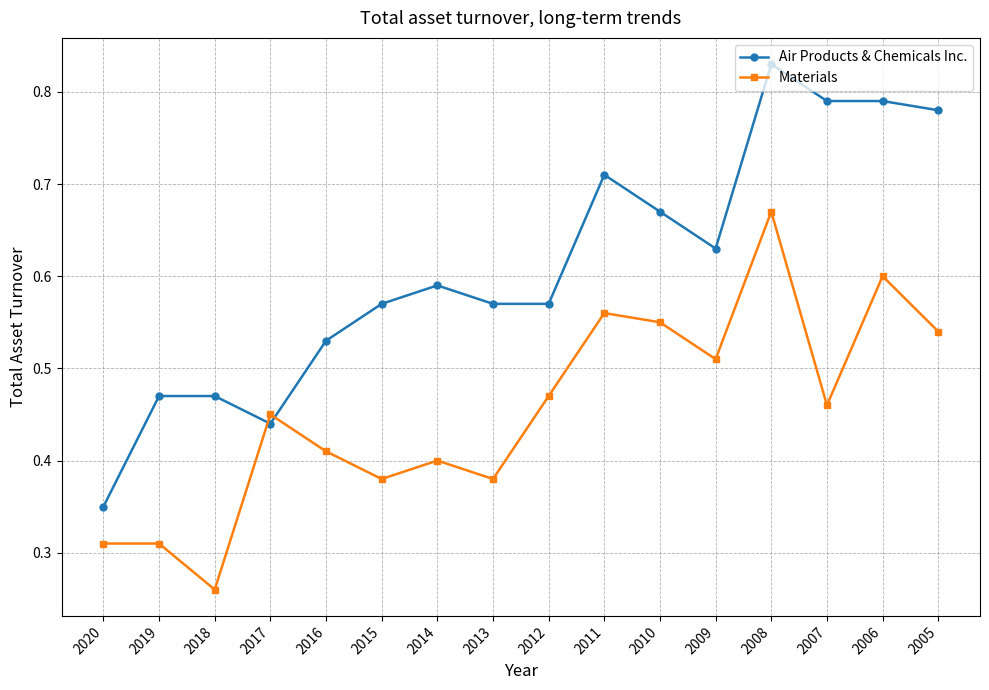

Is it true that Materials equals 0.4 at 2016?

True